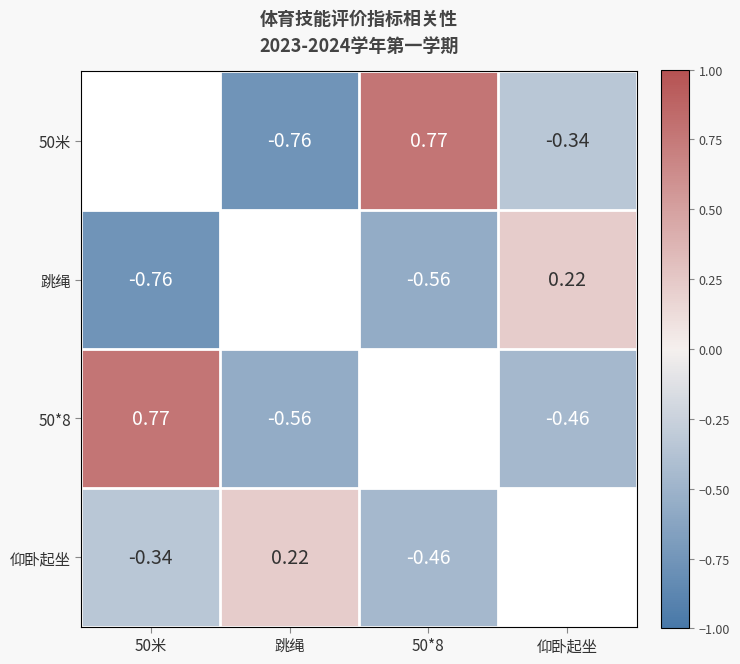

Is the value of 仰卧起坐 at 50米 greater than the value of 50*8 at 50米?

No